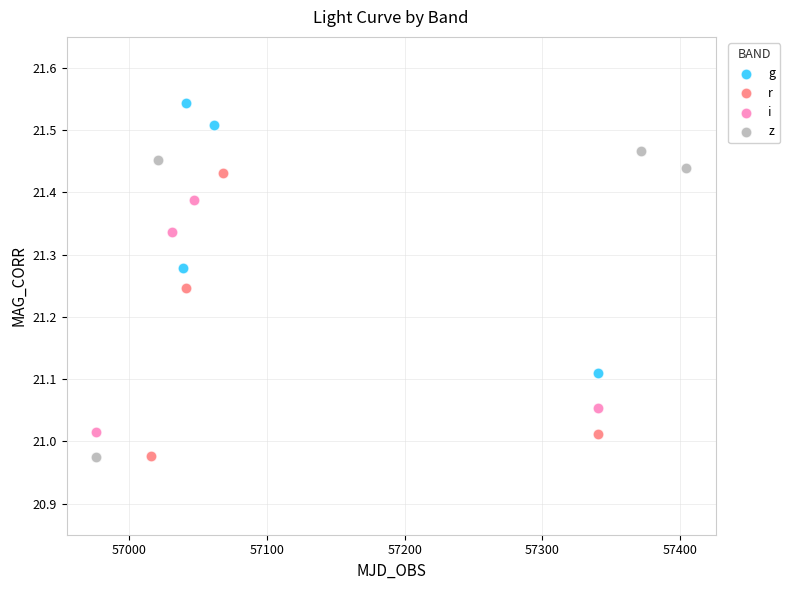

Which series reaches the maximum Y coordinate?

g